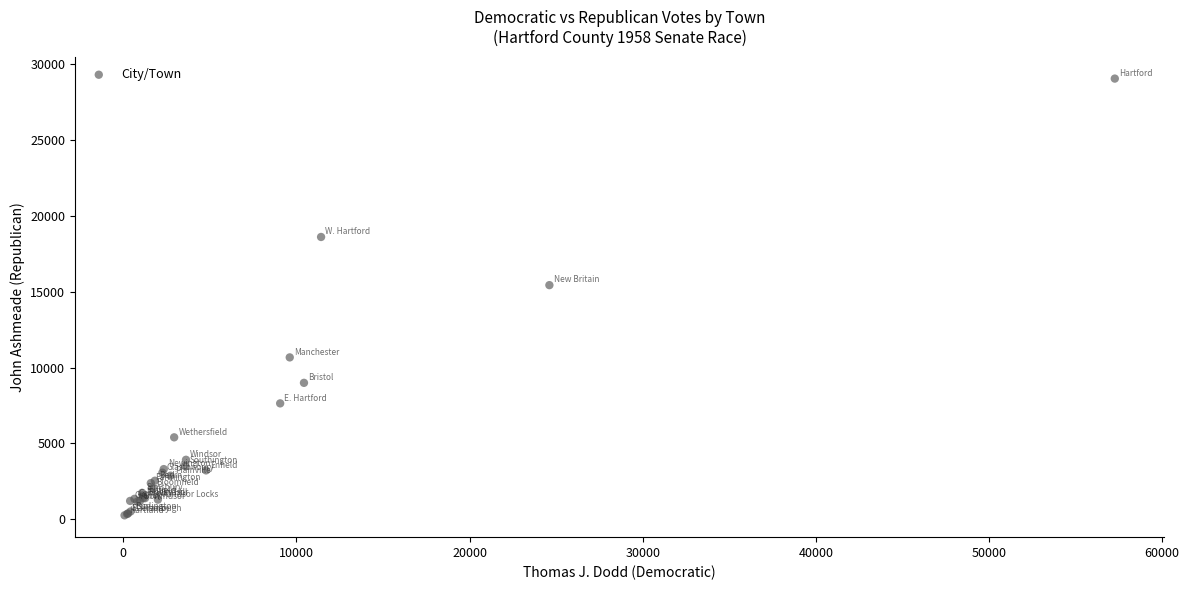

What Y value in the scatter plot is closest to 14657?

15436